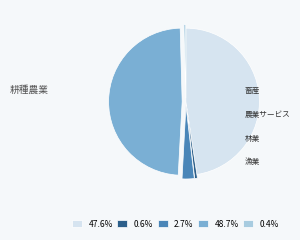

Is there a majority slice in this chart?

No